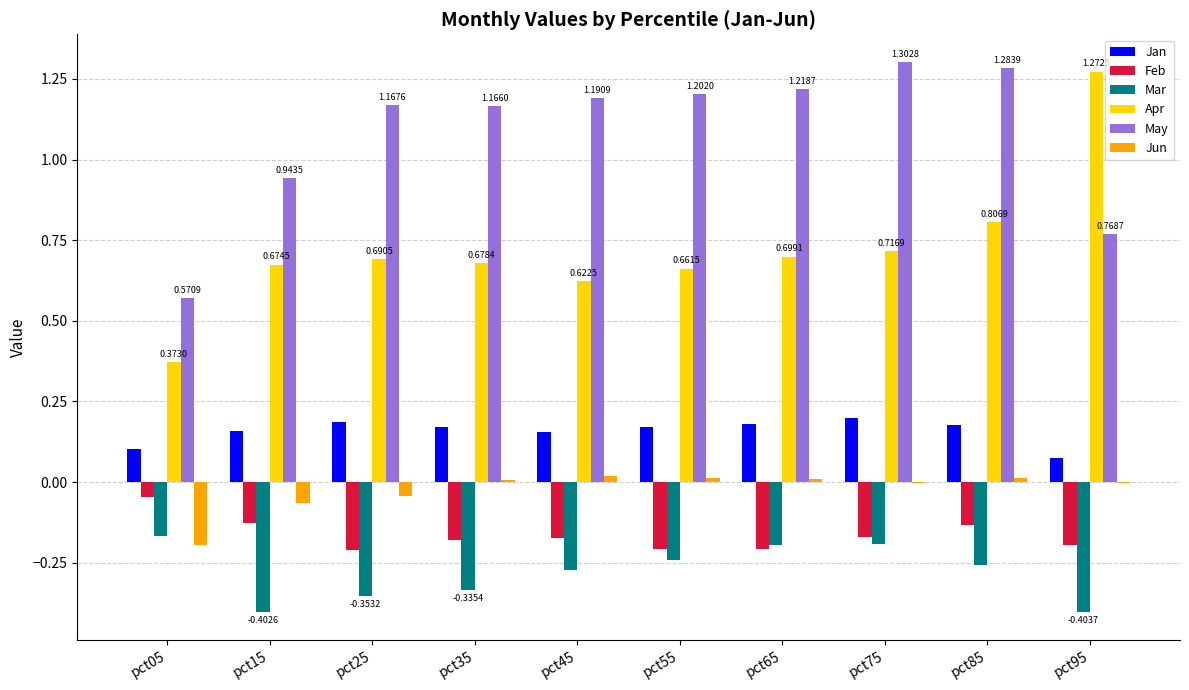

How many distinct data groups are displayed?

6